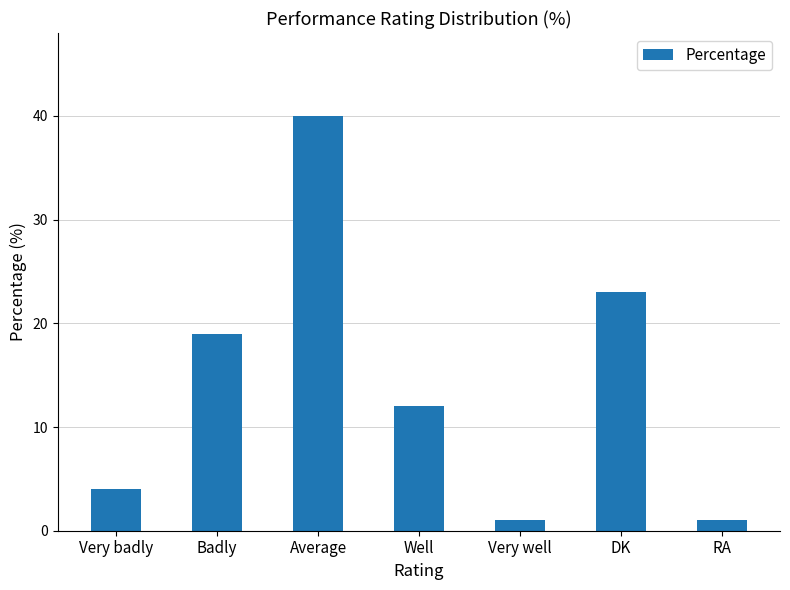

Are the bars grouped side by side (vs. stacked)?

No